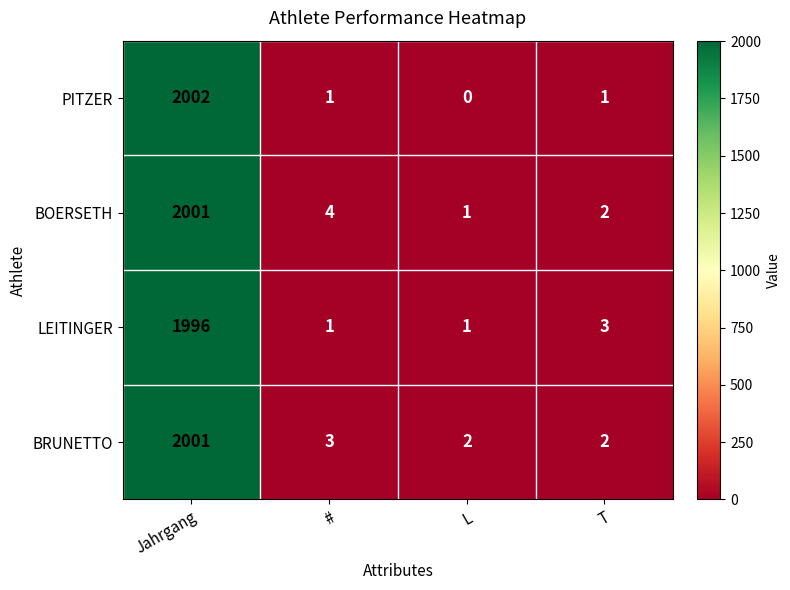

At how many categories does at least one series exceed 1530?

1